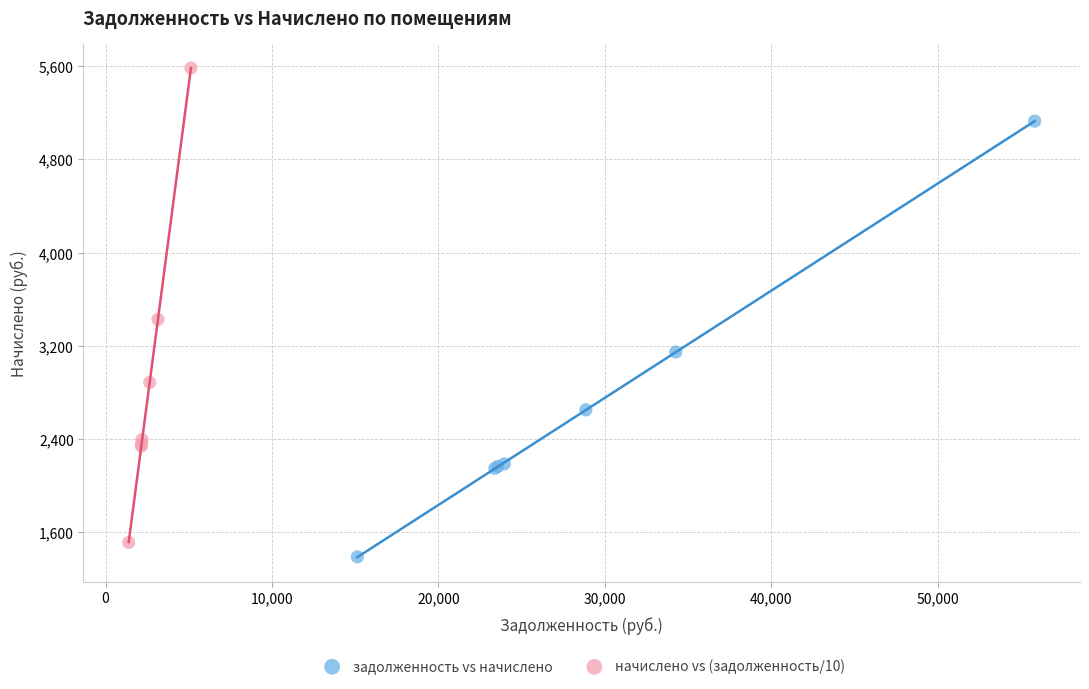

What are all the series names shown in the legend?

задолженность vs начислено, начислено vs (задолженность/10)